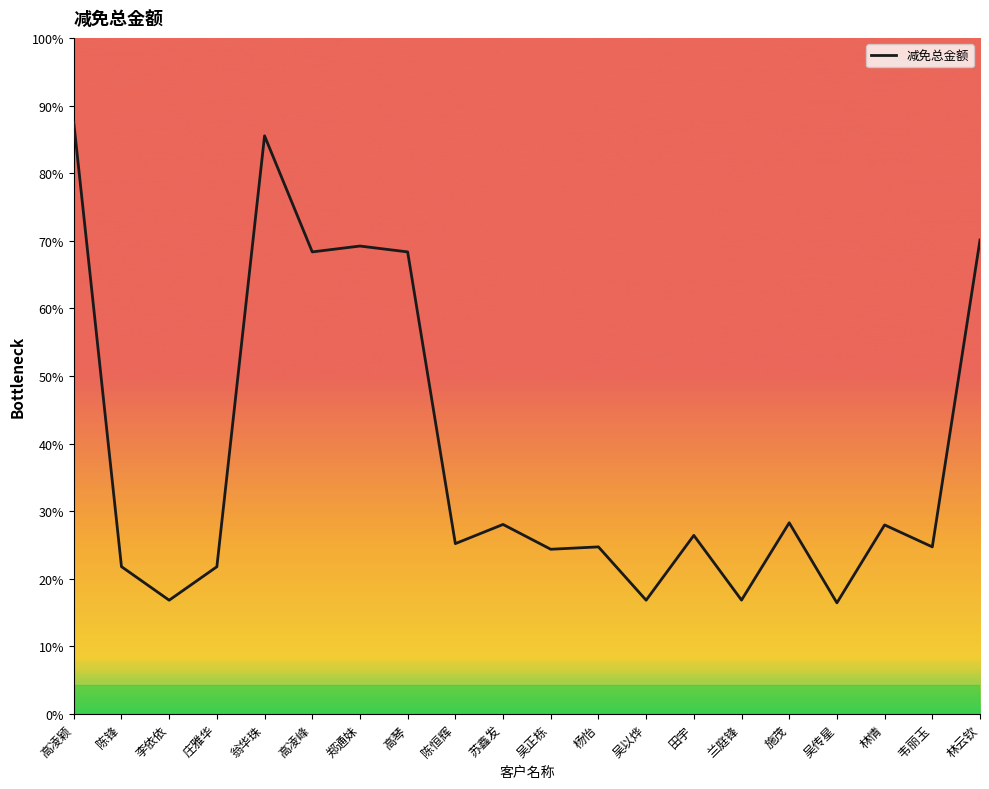

At which label is the value closest to 363?

高凌峰